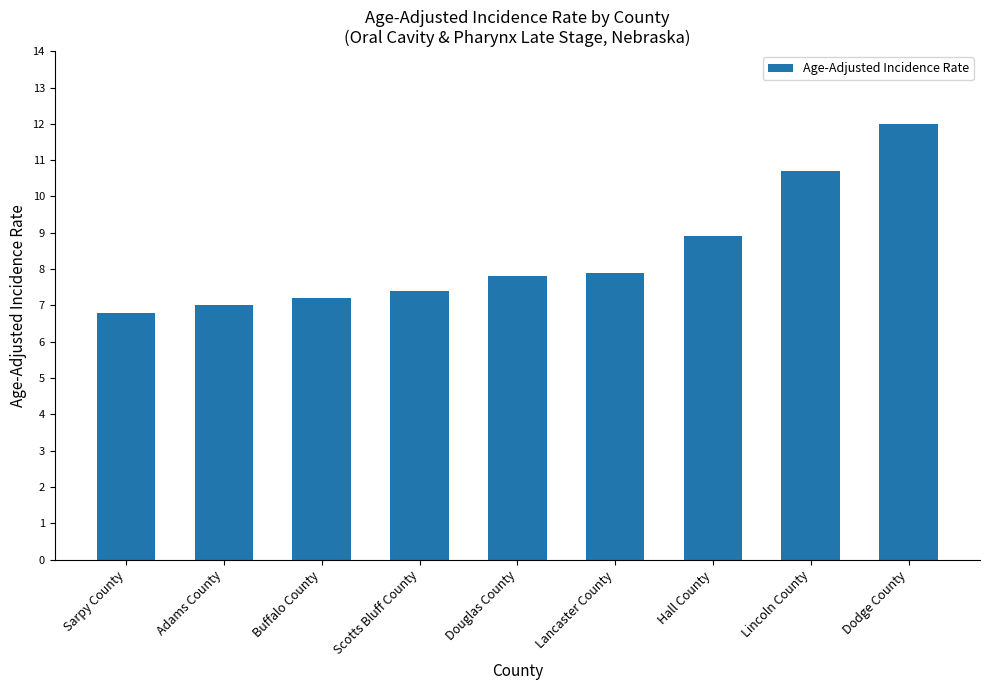

What is the smallest value displayed?

6.8